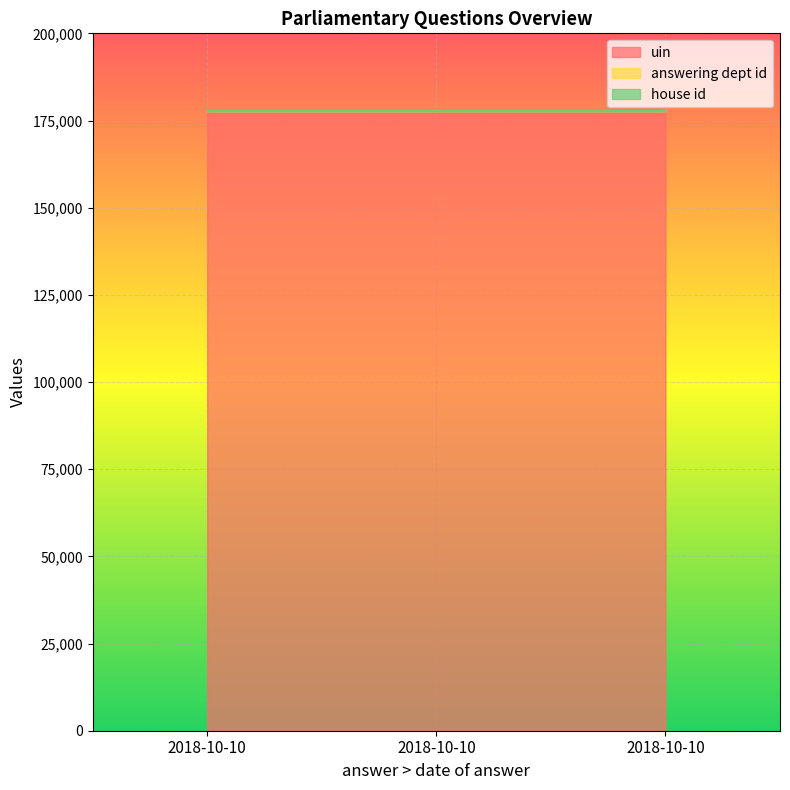

What value does the house id series have at 2018-10-10?

1